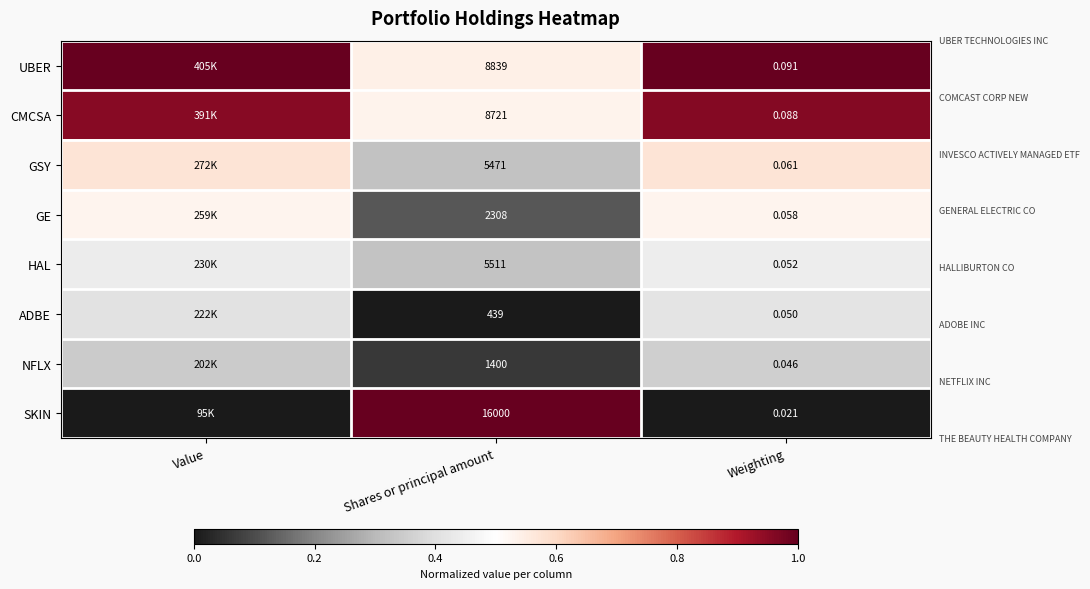

Rank the series at Shares or principal amount from highest to lowest value.

SKIN, UBER, CMCSA, HAL, GSY, GE, NFLX, ADBE